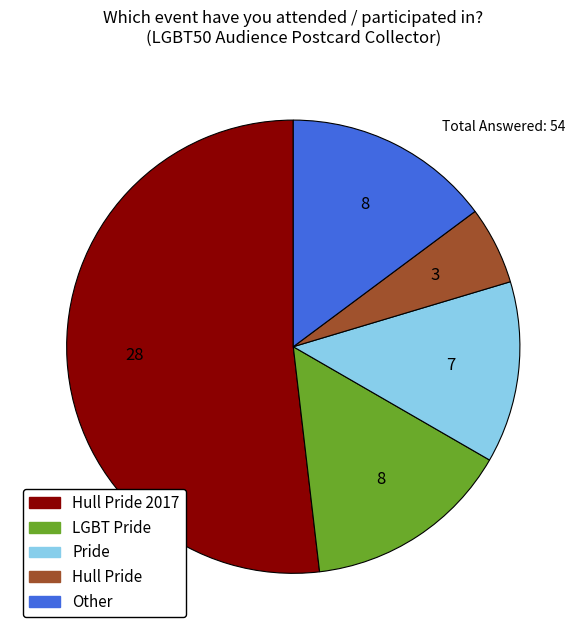

The LGBT Pride slice represents 22% of the pie. True or false?

False